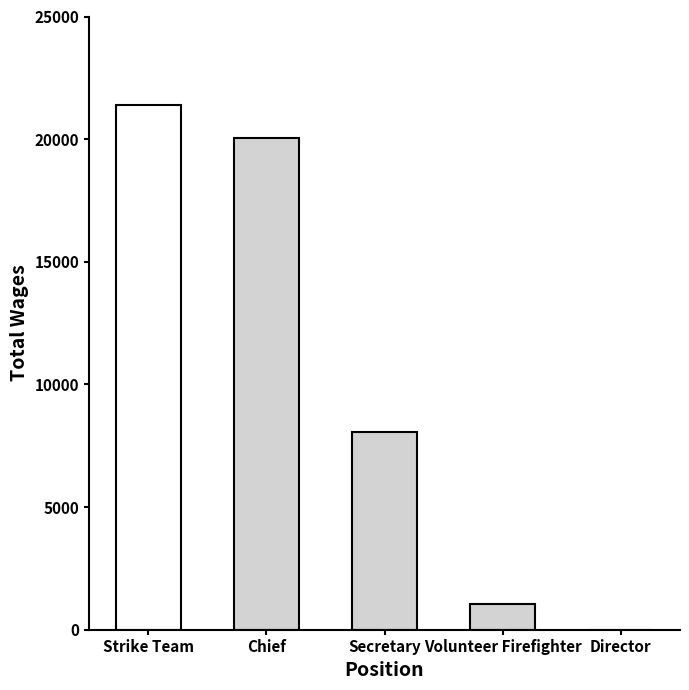

Does the chart contain stacked bars?

No